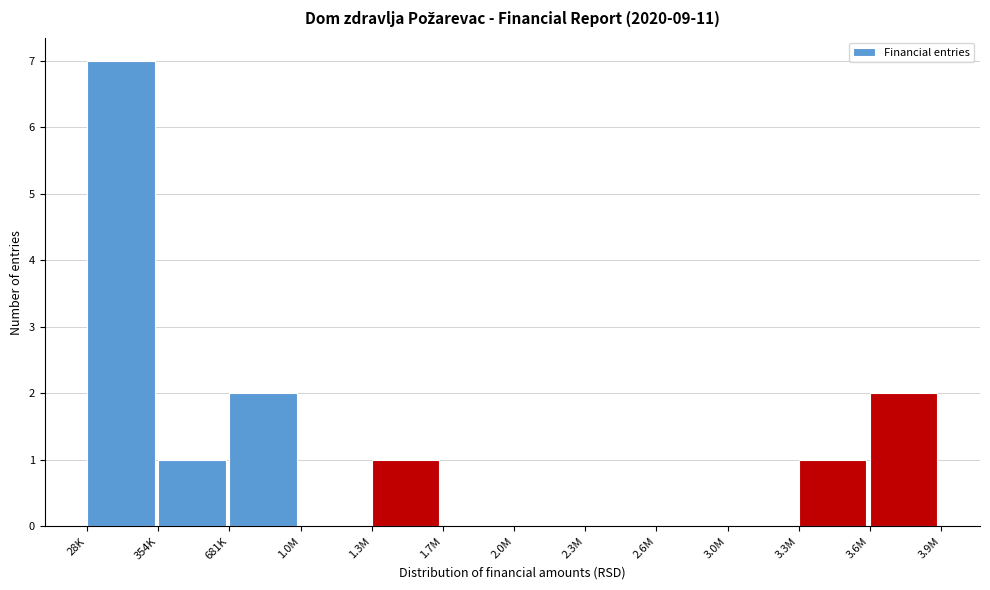

Which has a higher value, 2.0M or 1.3M?

1.3M